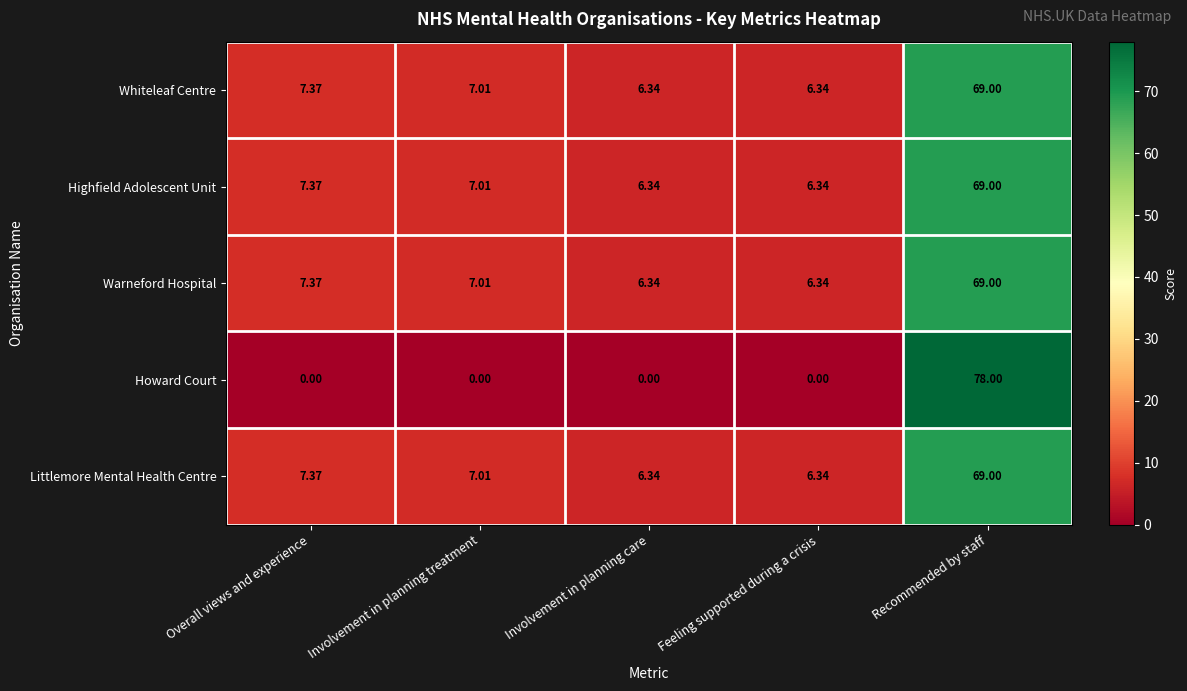

What is the greatest value displayed?

78.0